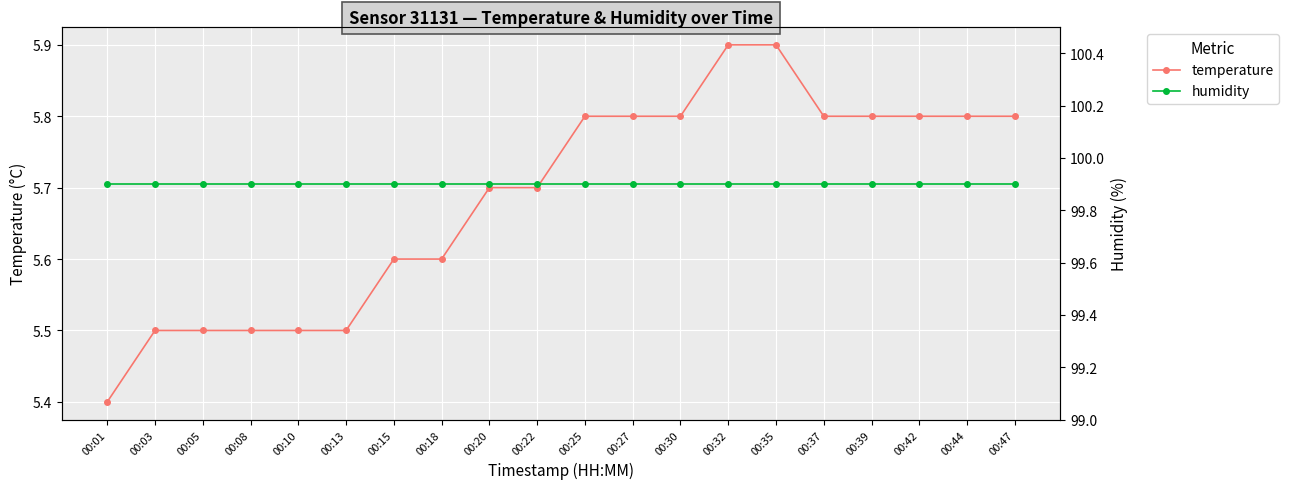

True or false: temperature and humidity cross at least once.

False